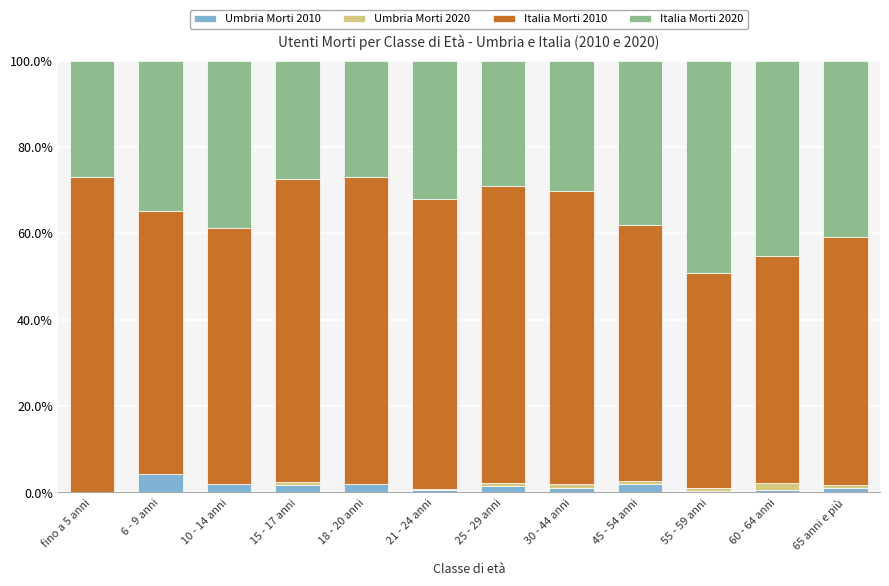

Is it true that Umbria Morti 2010 equals 1.1 at 65 anni e più?

True